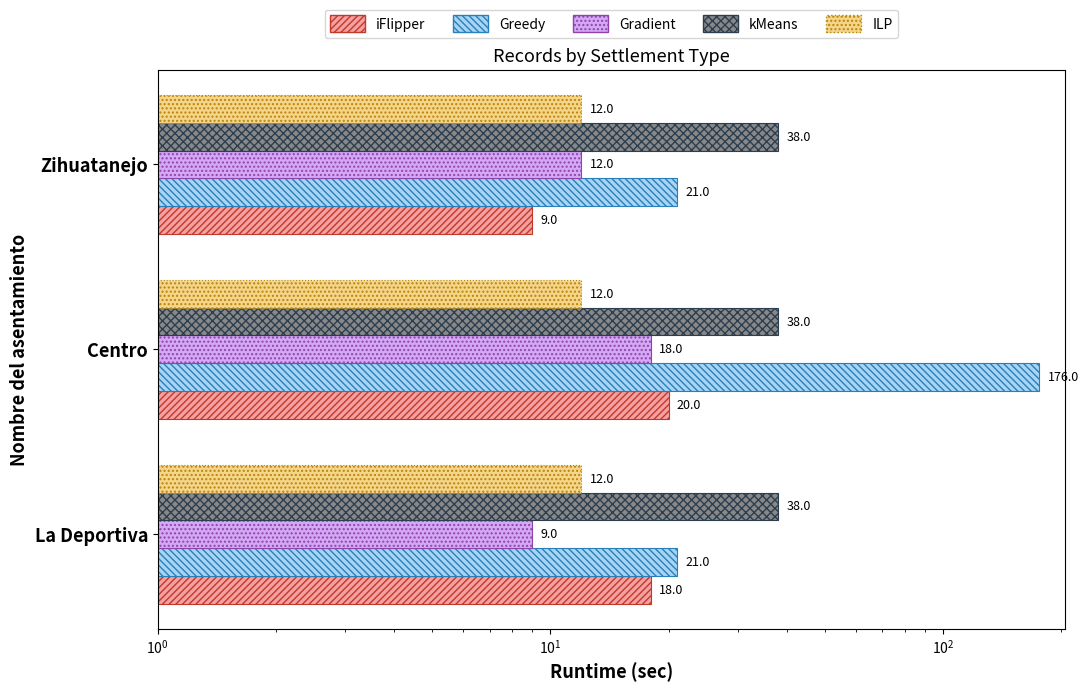

What is the value of the kMeans bar at the 1st from the left?

0.1